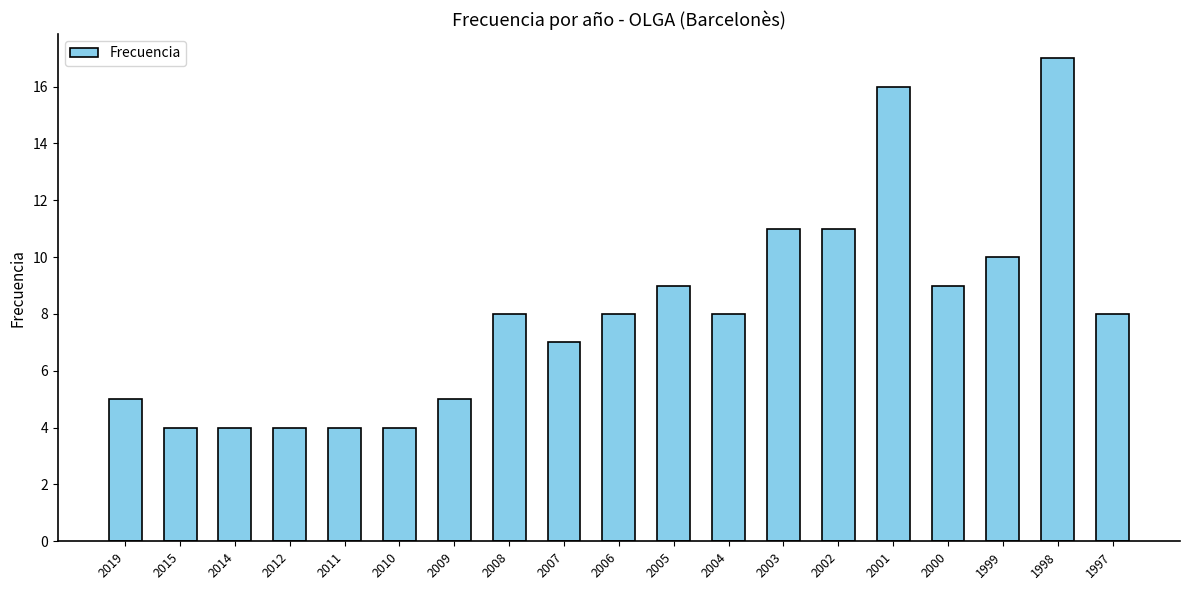

What is the sum of all values?

152